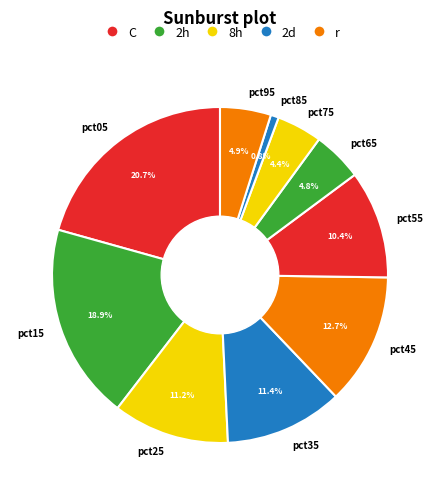

Between pct75 and pct45, which is larger?

pct45